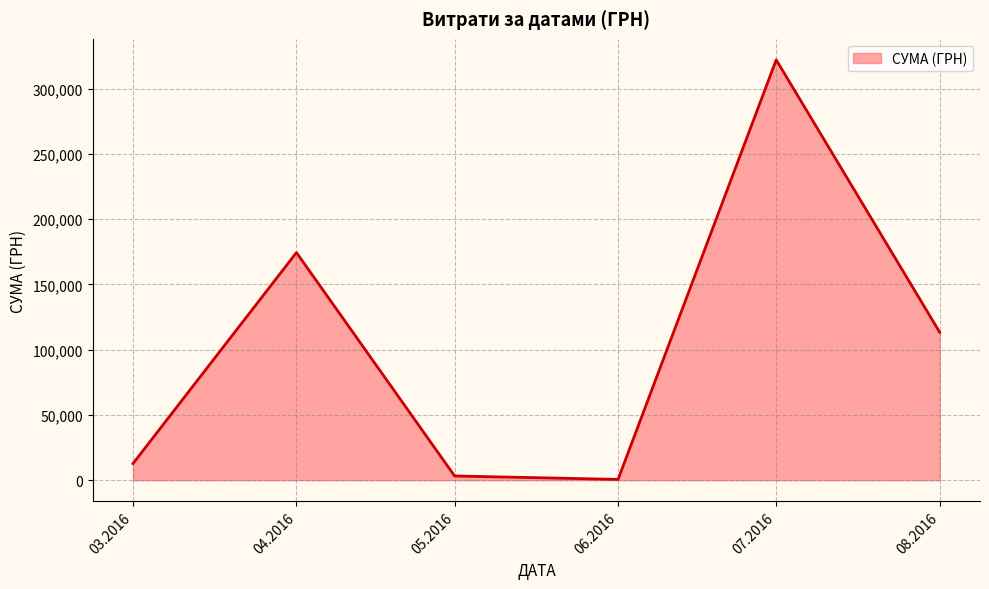

True or false: there are more than 0 points higher than both neighbors.

True